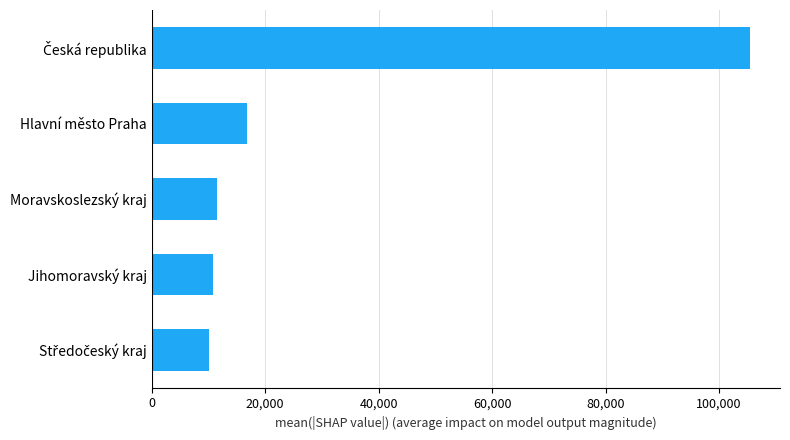

Is it true that the value at Jihomoravský kraj is 10778?

True